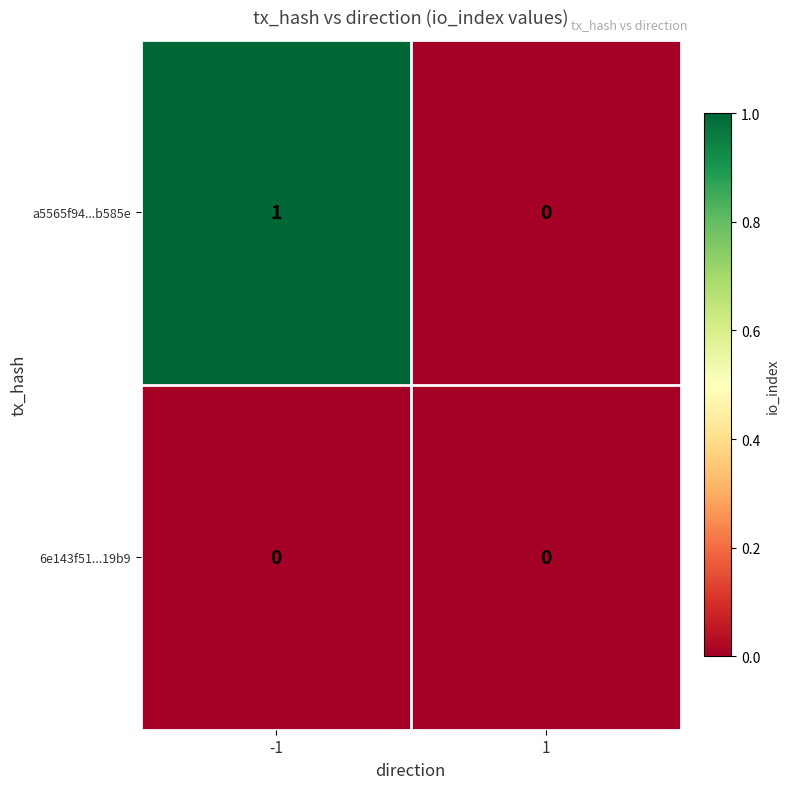

The a5565f94...b585e series shows 1 at -1. True or false?

True